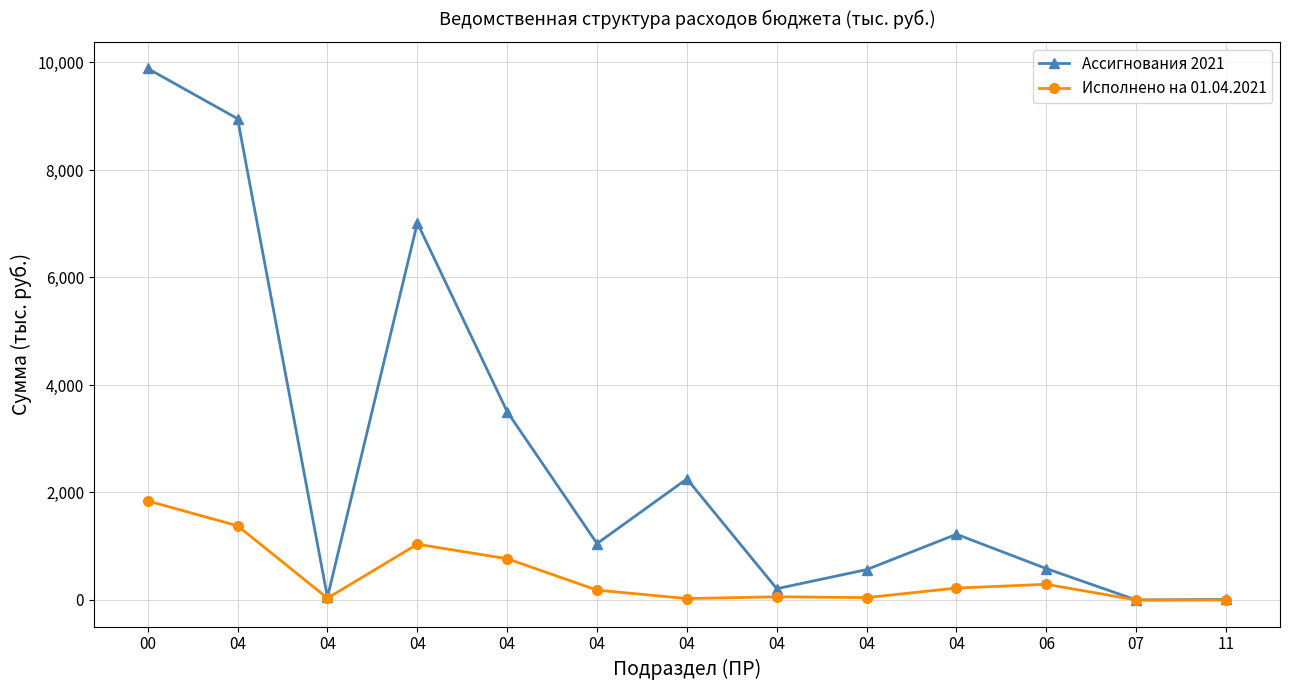

Rank the series by their average value, from lowest to highest.

Исполнено на 01.04.2021, Ассигнования 2021